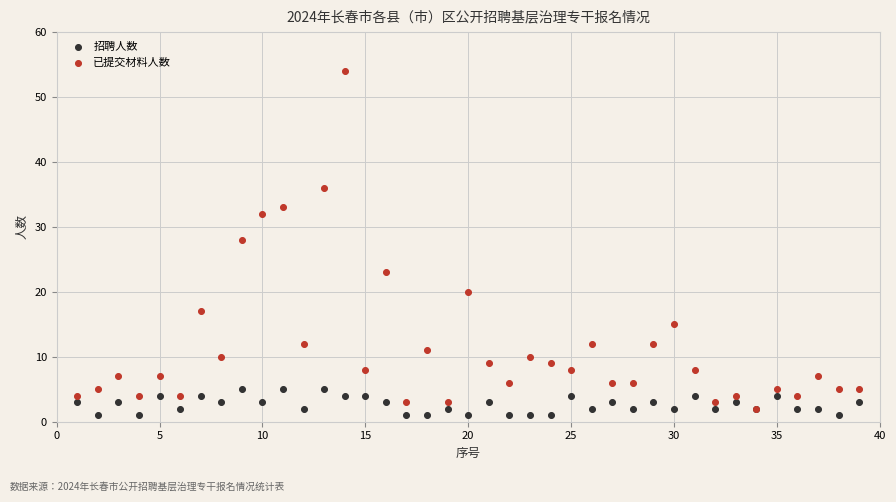

Which series reaches the minimum Y coordinate?

招聘人数